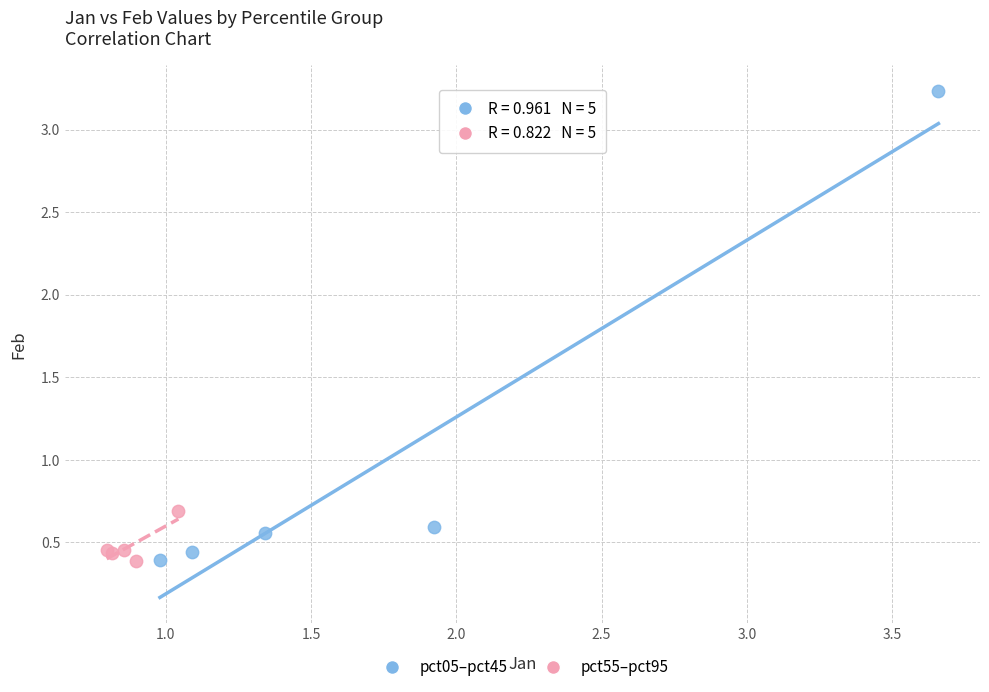

Which series has the widest spread of Y values?

pct05–pct45